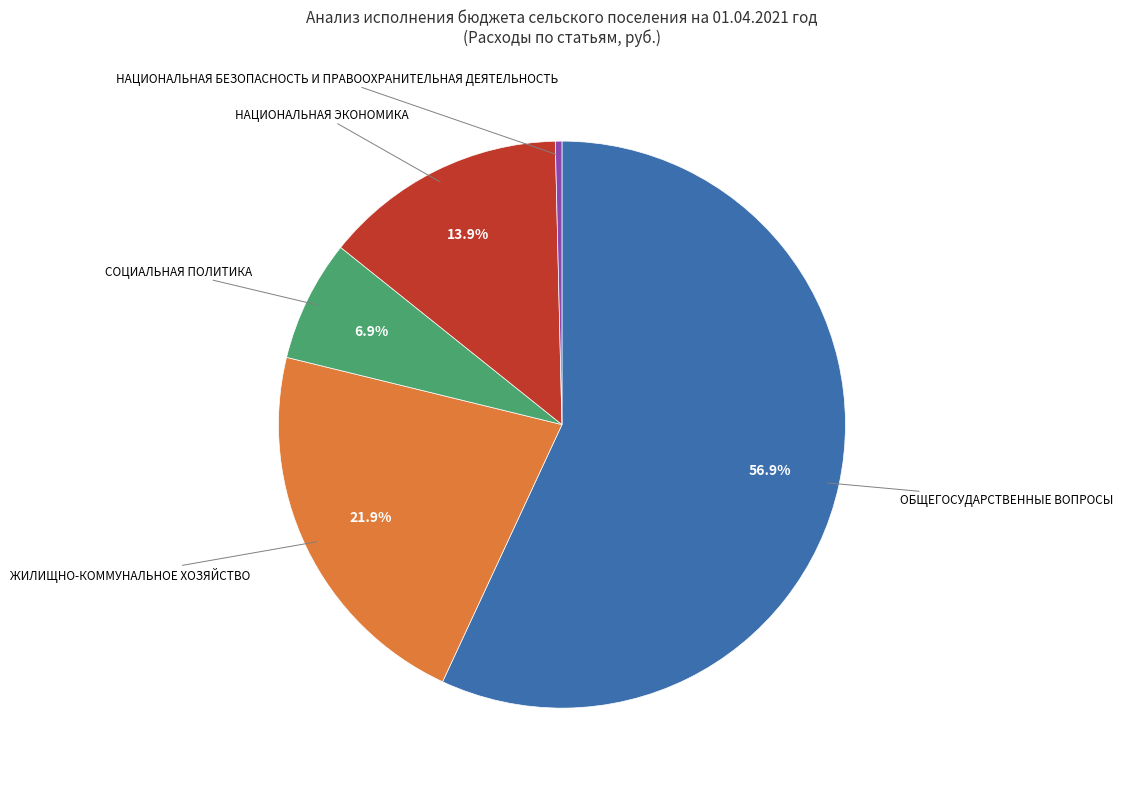

Rank the categories by value from lowest to highest.

НАЦИОНАЛЬНАЯ БЕЗОПАСНОСТЬ И ПРАВООХРАНИТЕЛЬНАЯ ДЕЯТЕЛЬНОСТЬ, СОЦИАЛЬНАЯ ПОЛИТИКА, НАЦИОНАЛЬНАЯ ЭКОНОМИКА, ЖИЛИЩНО-КОММУНАЛЬНОЕ ХОЗЯЙСТВО, ОБЩЕГОСУДАРСТВЕННЫЕ ВОПРОСЫ